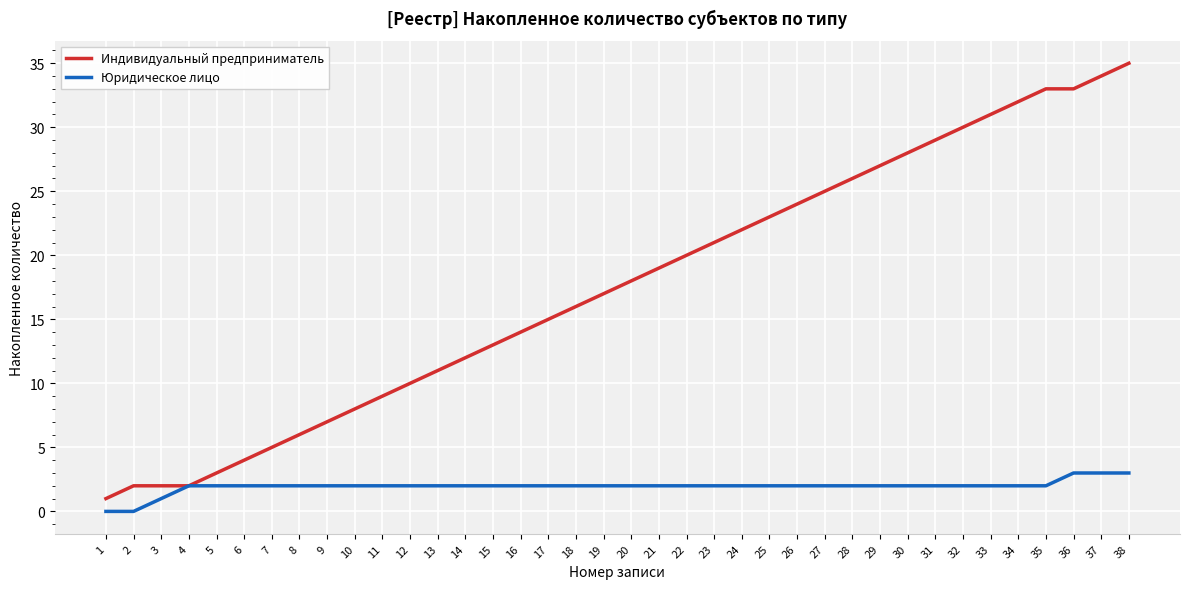

What is the spread (max minus min) of values at 1?

1